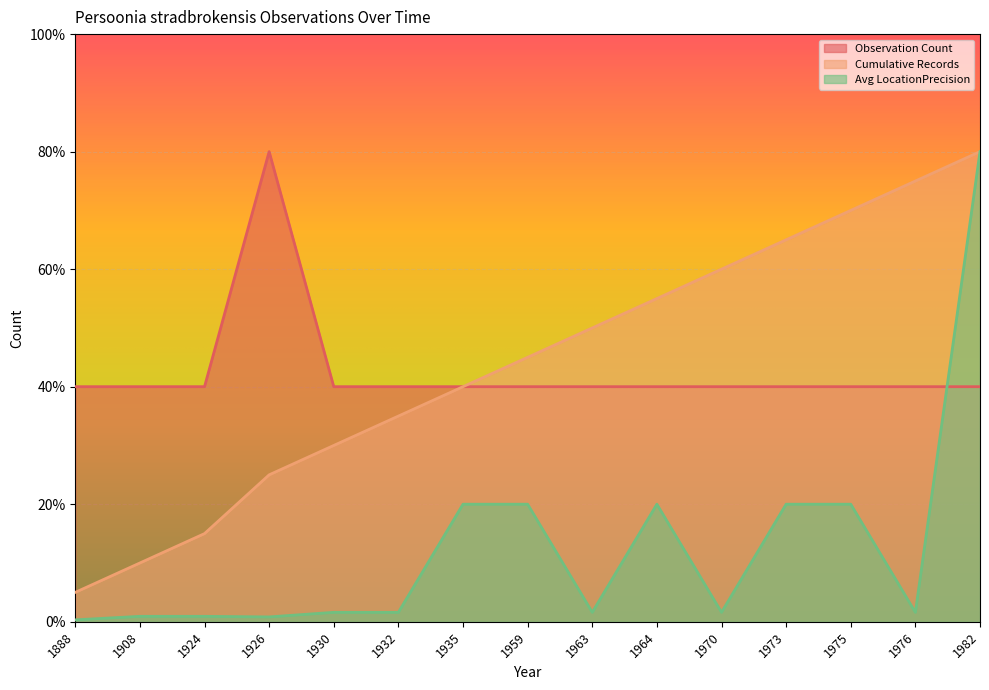

What is the lowest value of the Observation Count series?

40.0